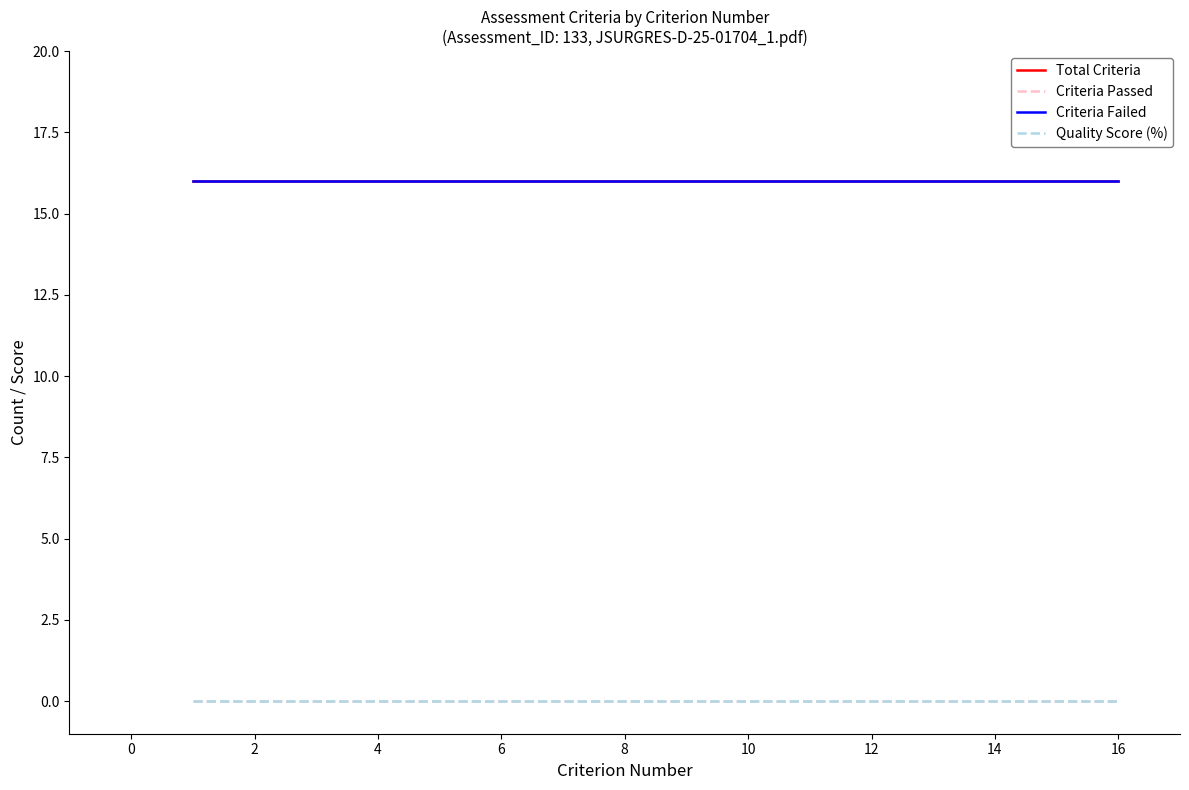

Does the chart display data point markers on the line(s)?

No